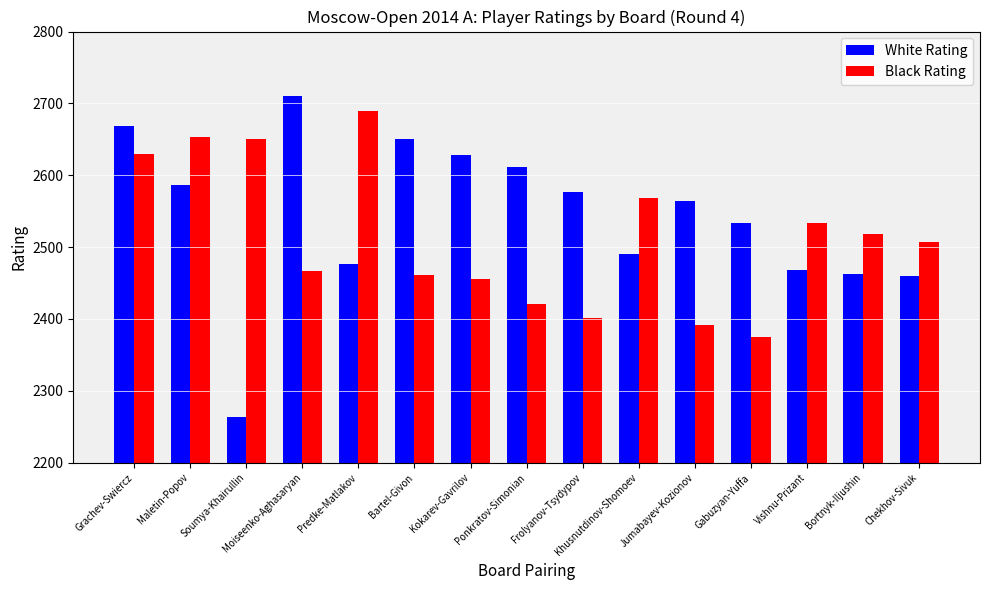

What is the sum of the Black Rating values at Bortnyk-Iljushin and Bartel-Givon?

4979